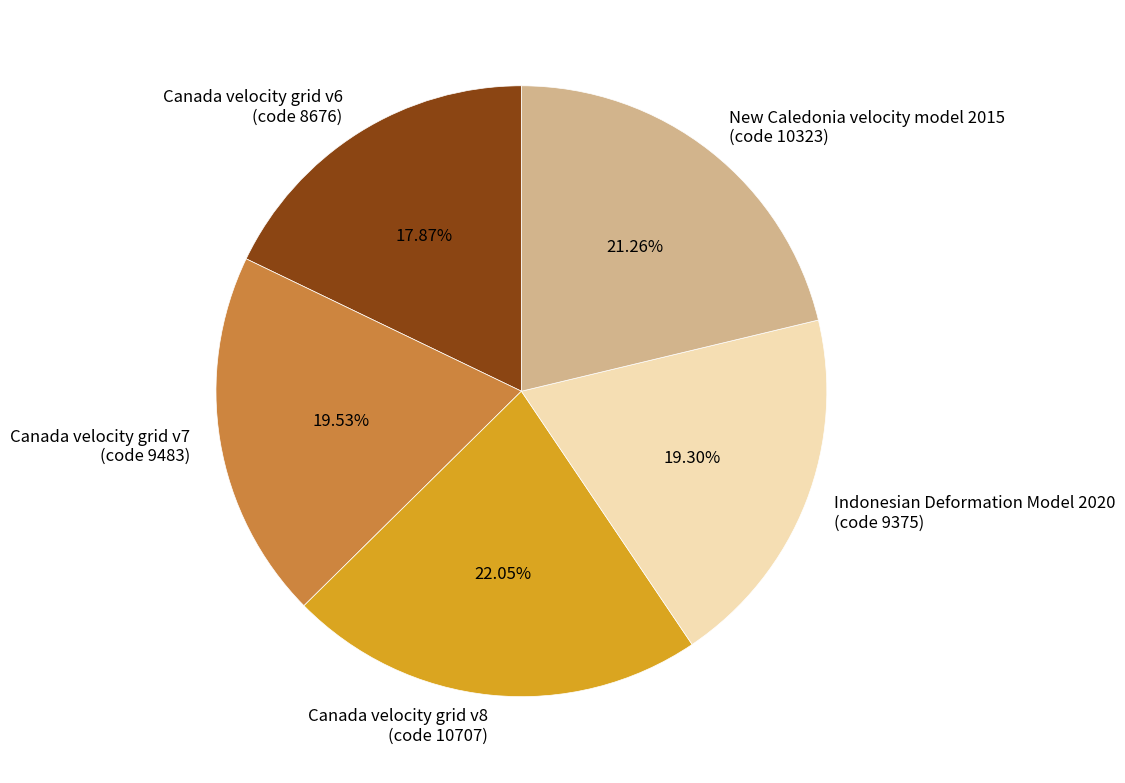

To the nearest percent, what is the combined percentage of Canada velocity grid v7 and Indonesian Deformation Model 2020?

39%